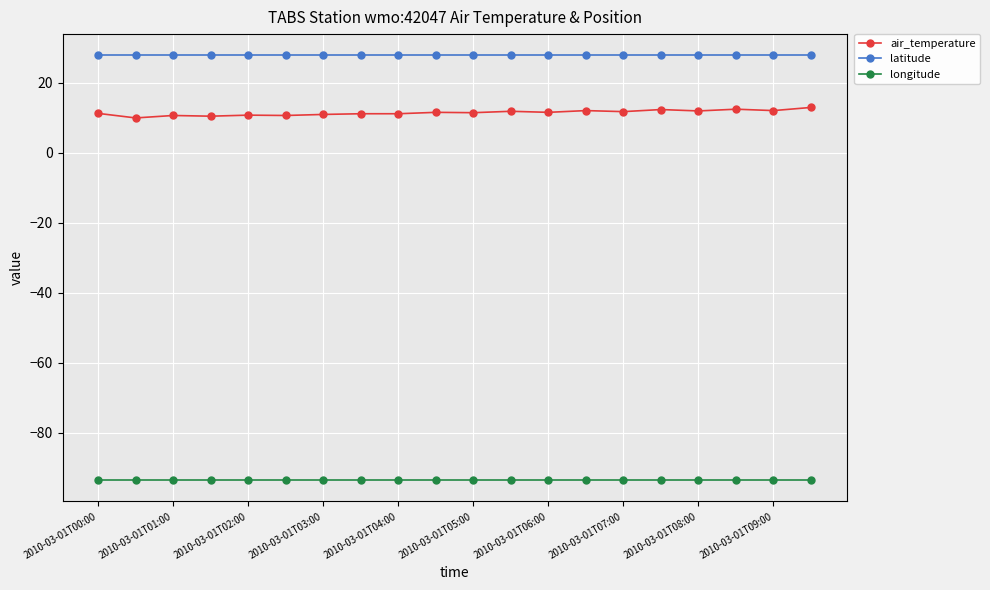

What are all the series names shown in the legend?

air_temperature, latitude, longitude